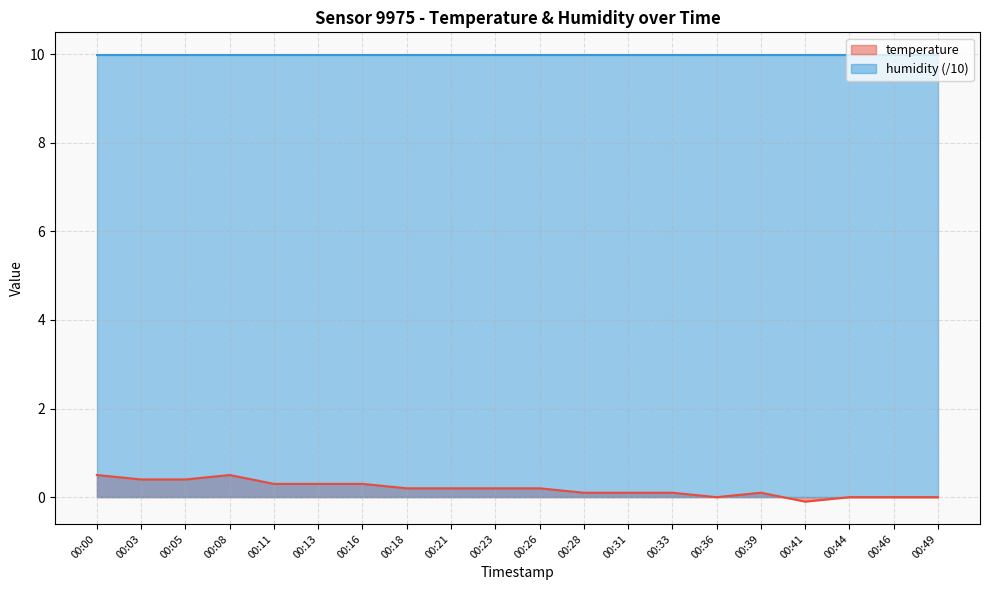

How many values are between 0 and 1?

19